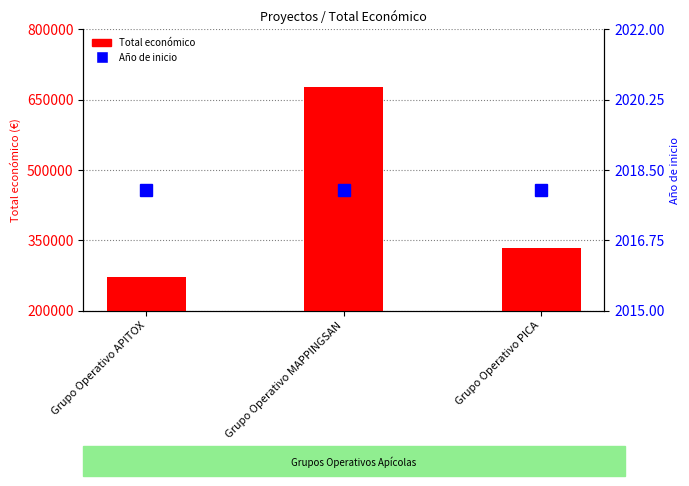

Is it true that Total económico equals 333001 at Grupo Operativo PICA?

True